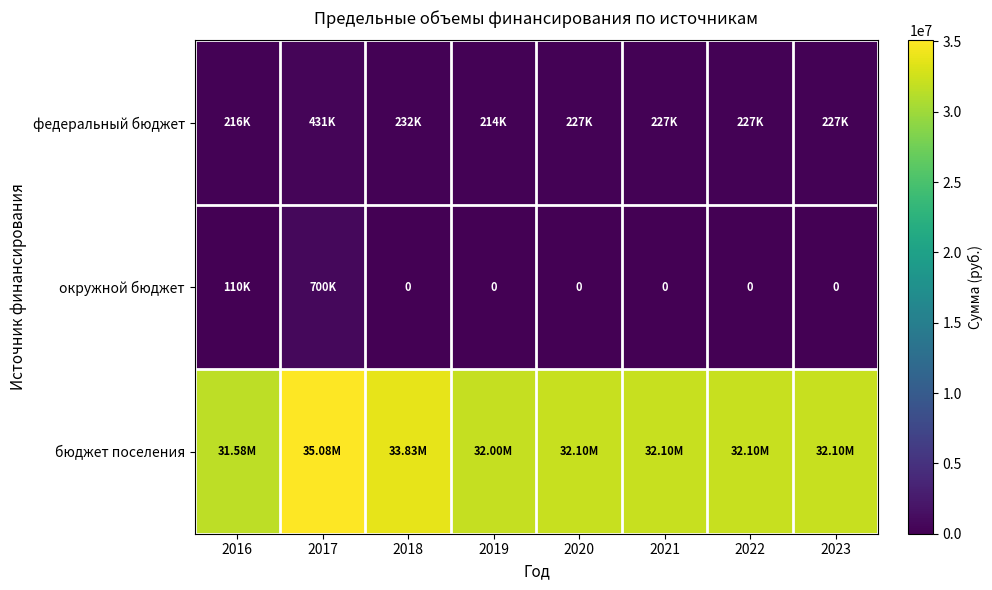

At how many categories does at least one series exceed 13899256?

8